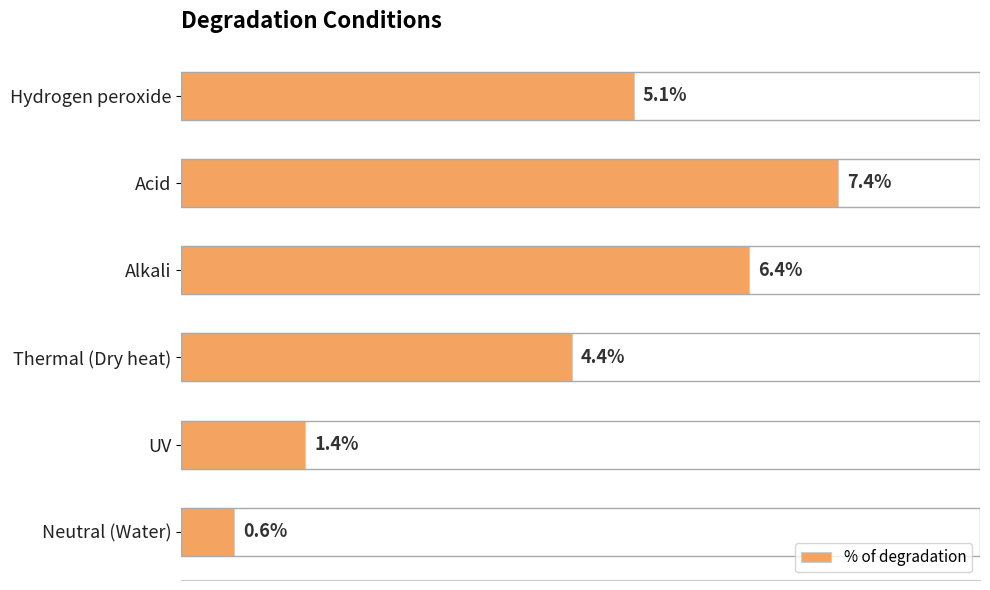

Which category has the highest value across all series?

Acid